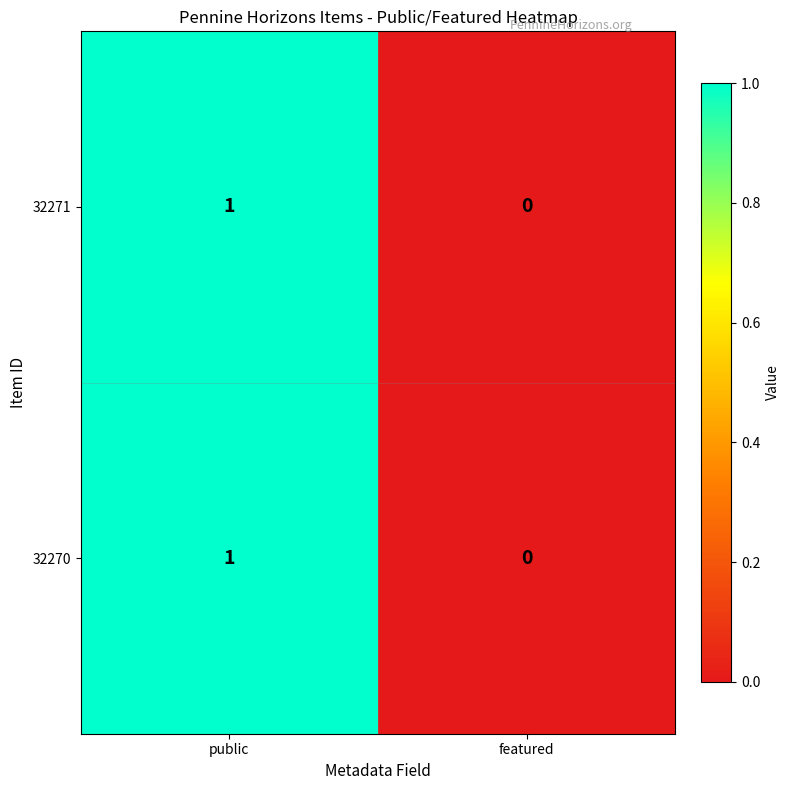

Is the value of 32271 at featured greater than the value of 32270 at public?

No